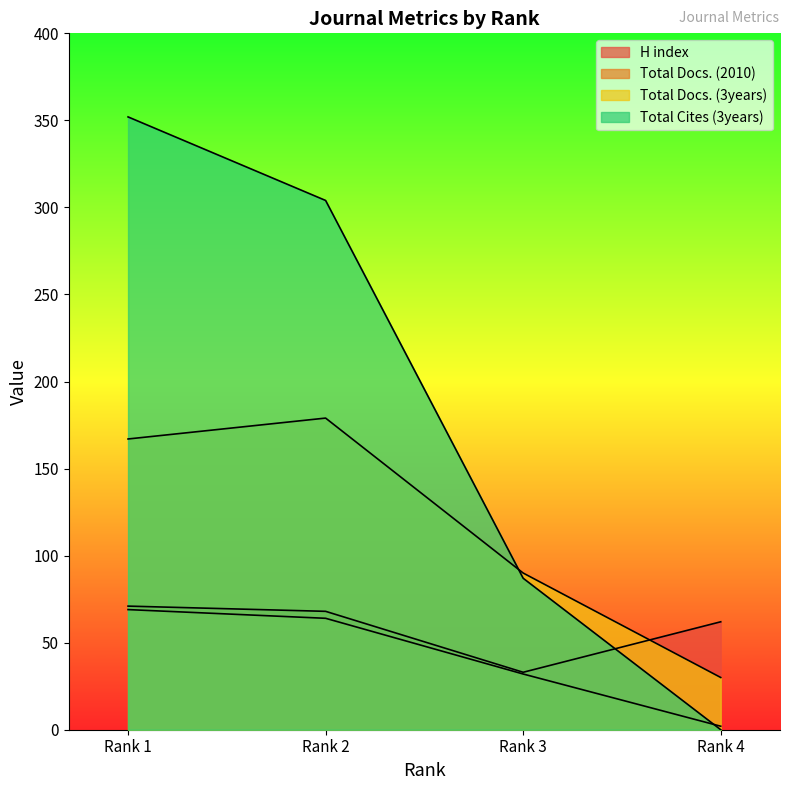

How many lines are shown in the chart?

4